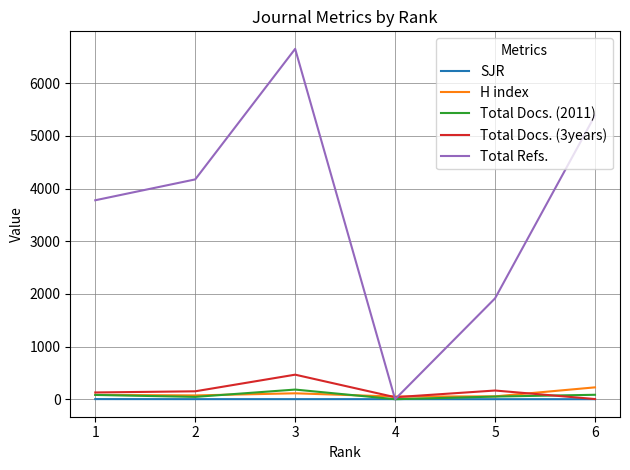

The value of Total Refs. at 3 is 6655.0. True or false?

True